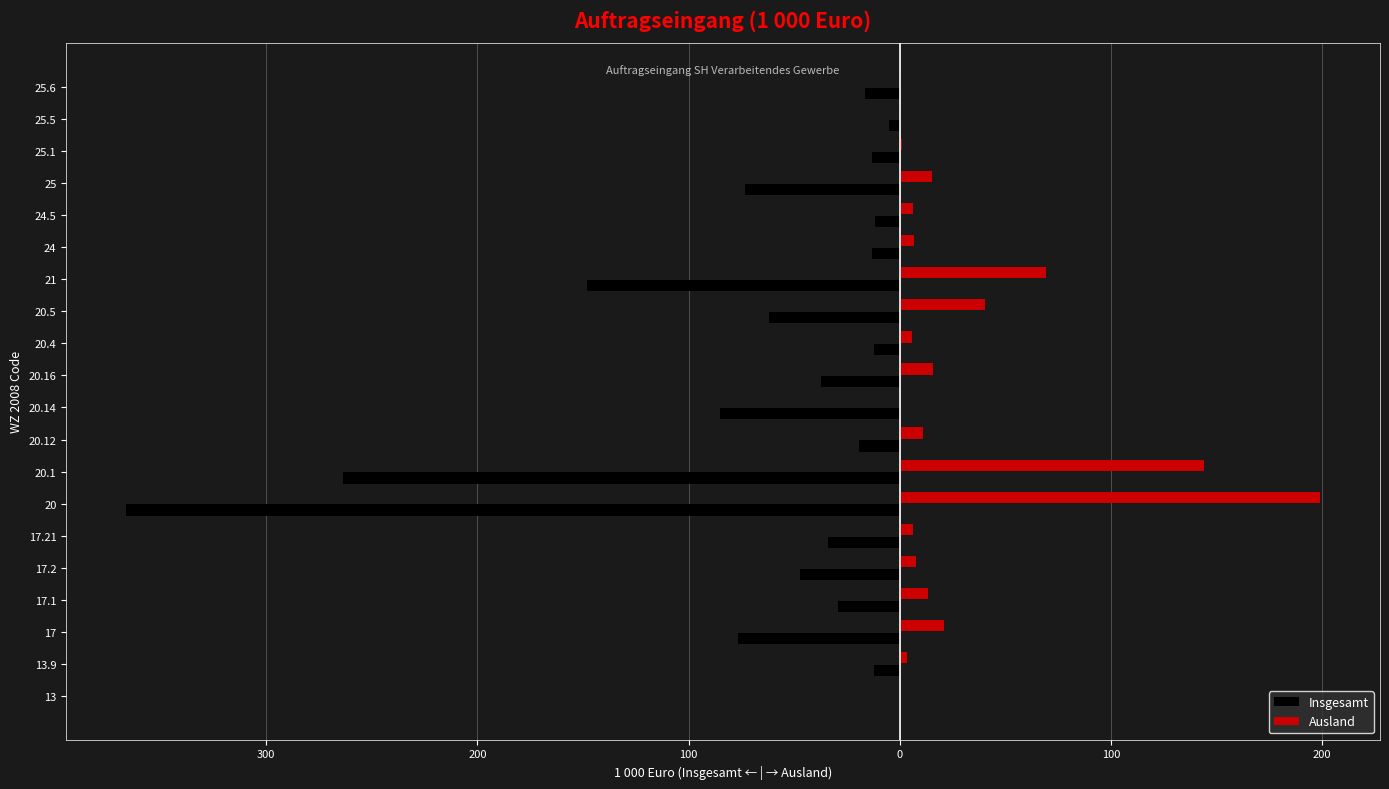

Which series has the widest spread of values?

Insgesamt